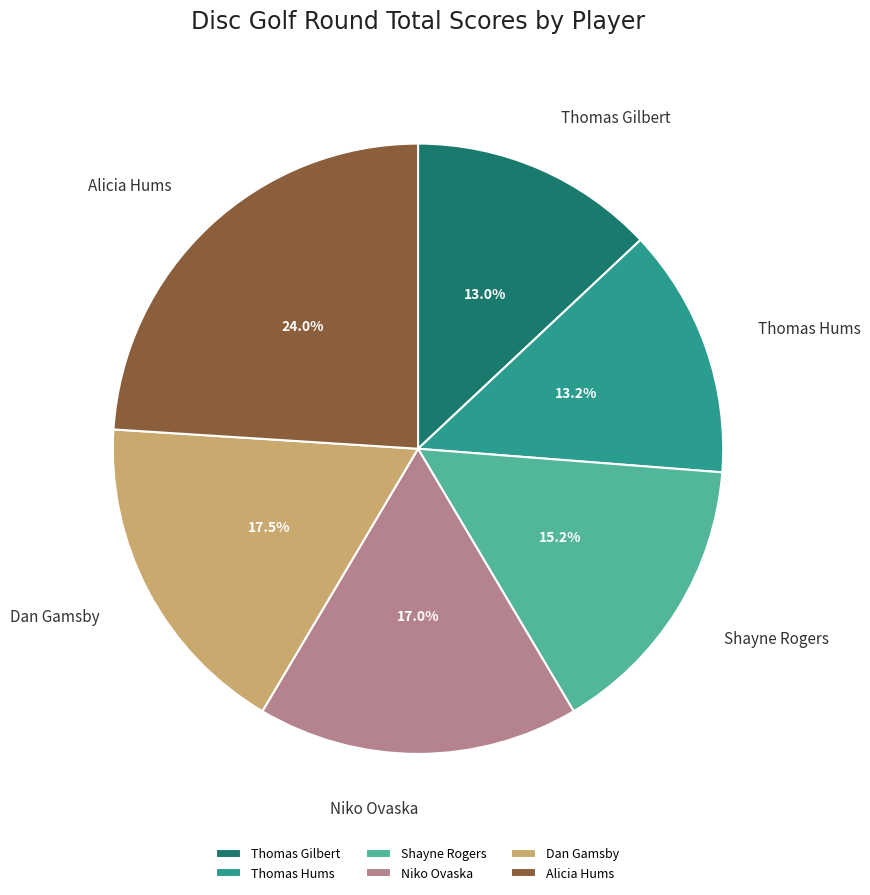

How many segments does this pie chart have?

6